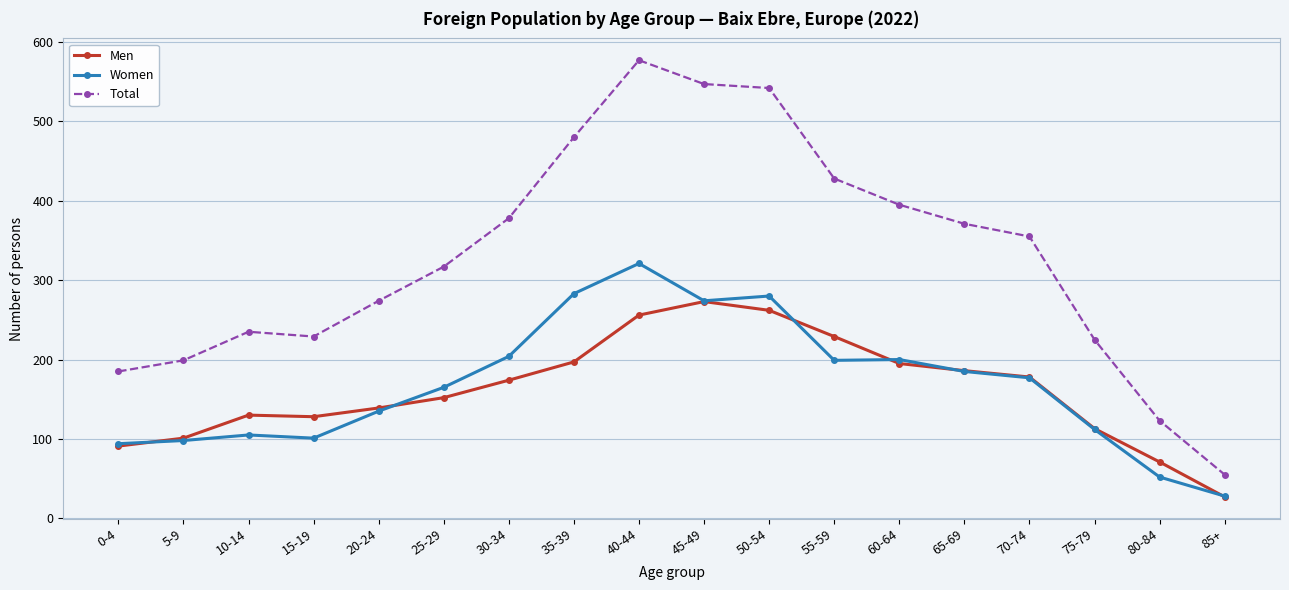

What is the label of the 5th point from the right?

65-69